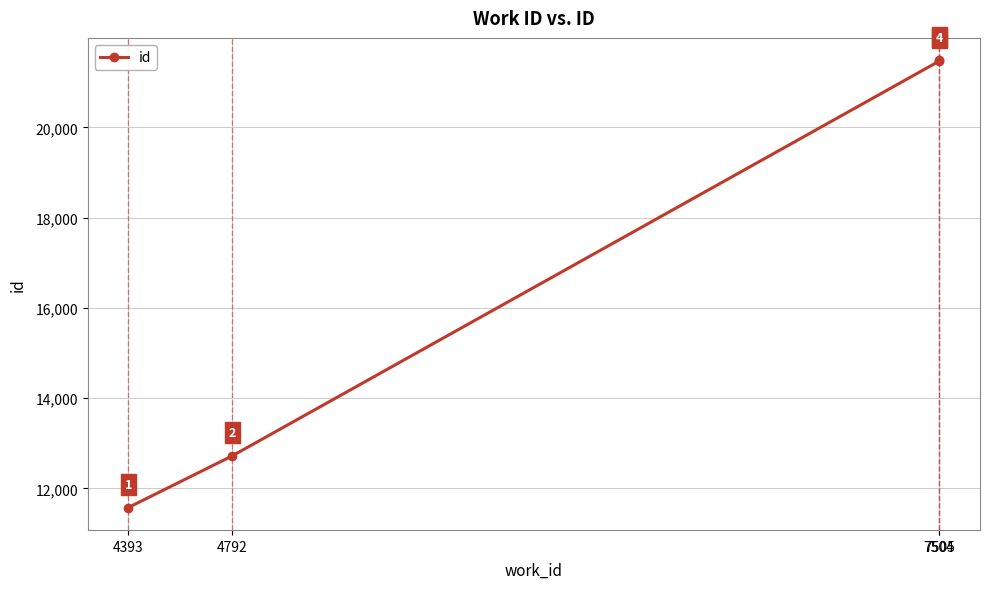

Rank the categories by value from highest to lowest.

7505, 7504, 4792, 4393